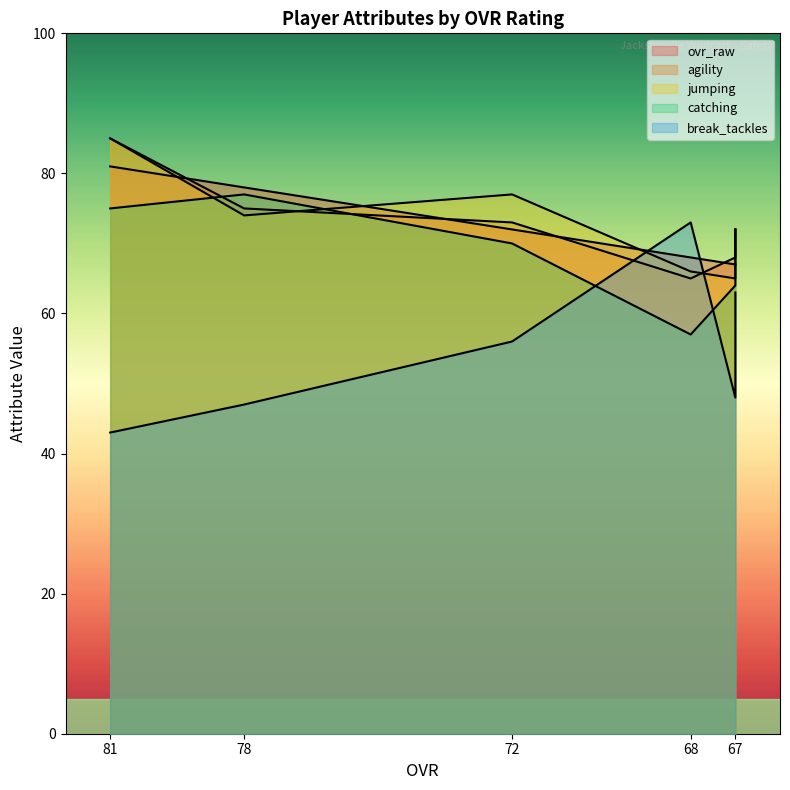

True or false: catching has a value of 47 at 67.

False